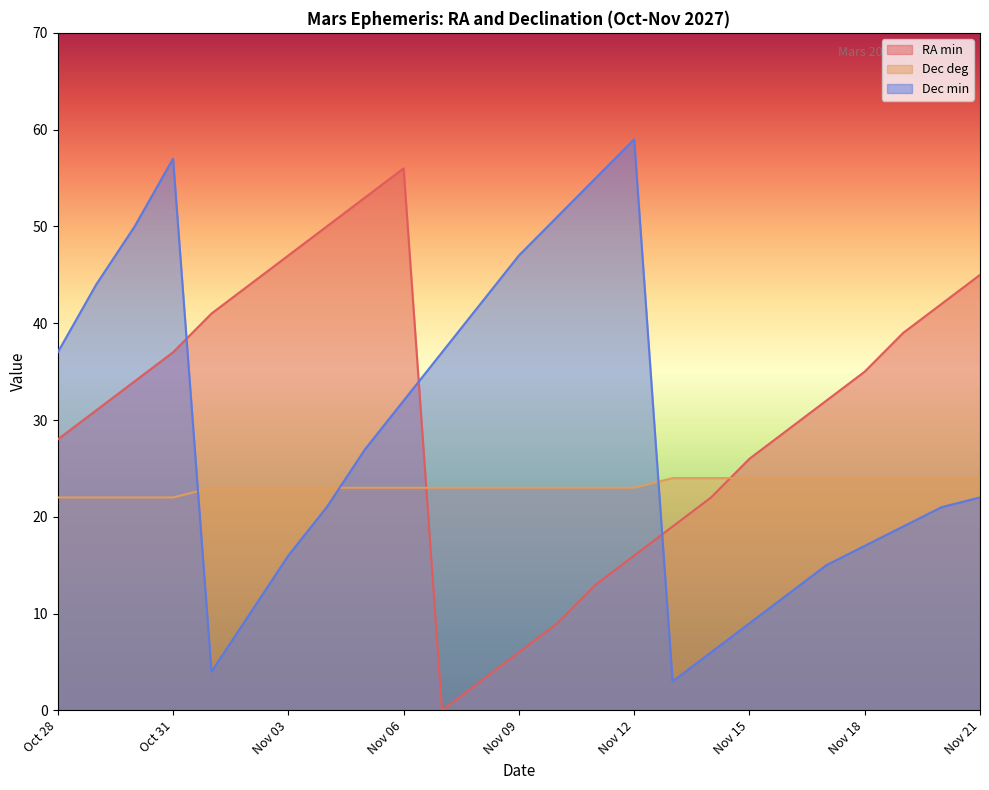

Which series has the widest spread of values?

RA min